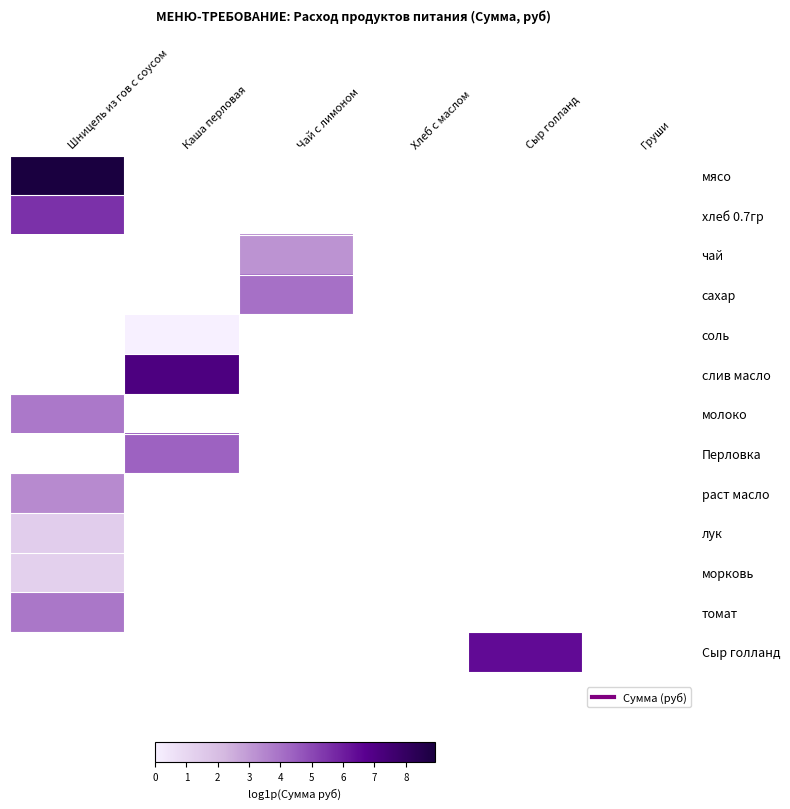

Which series has the largest range (max minus min)?

мясо